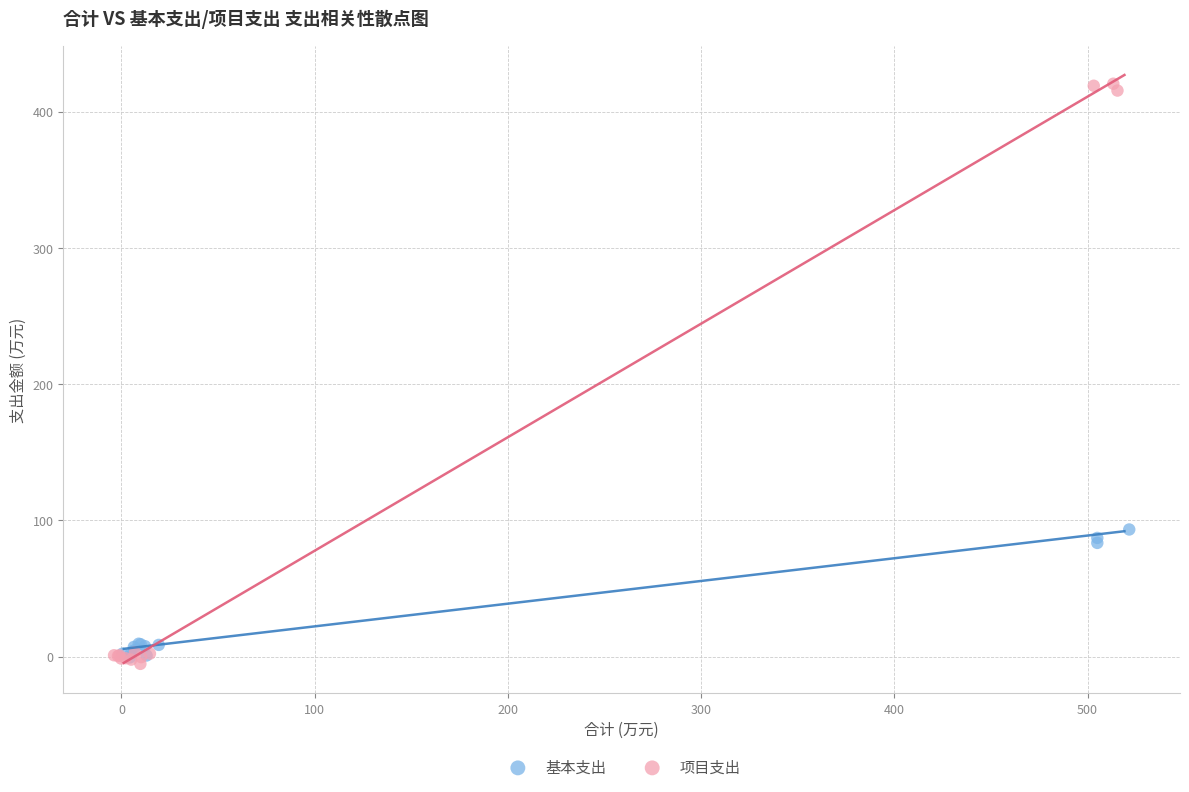

Which series contains the highest Y value?

项目支出